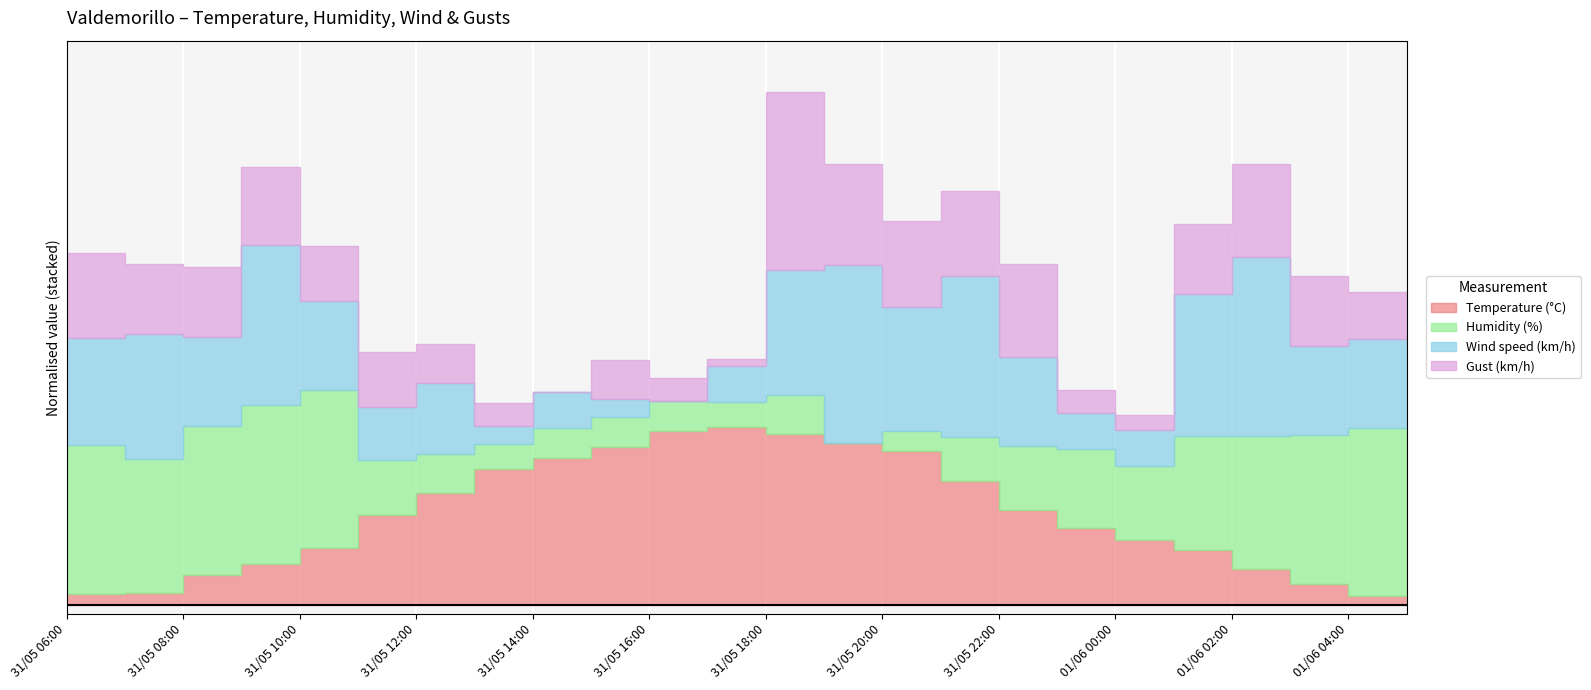

Where is the first local maximum for Temperature (°C)?

31/05 17:00